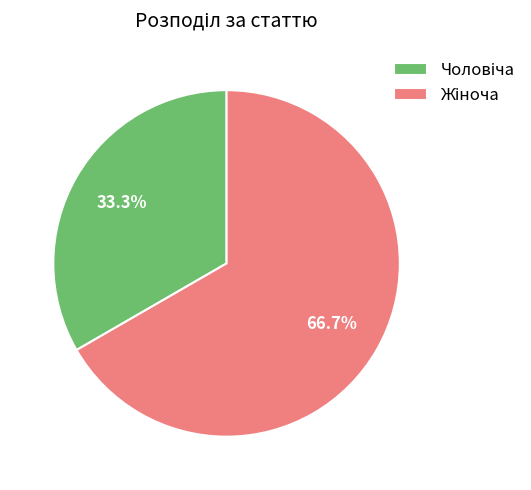

Does any single category account for the majority?

Yes